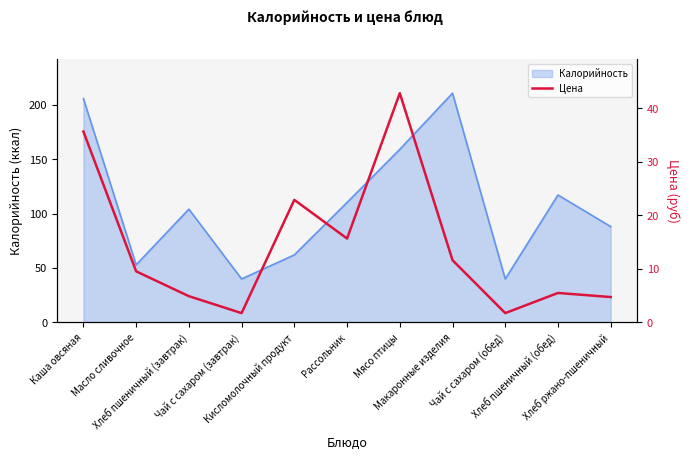

At which label is the value closest to 22?

Кисломолочный продукт